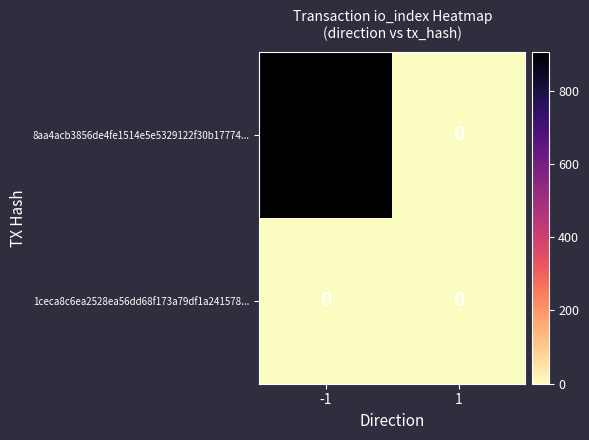

At how many categories does at least one series exceed 221?

1